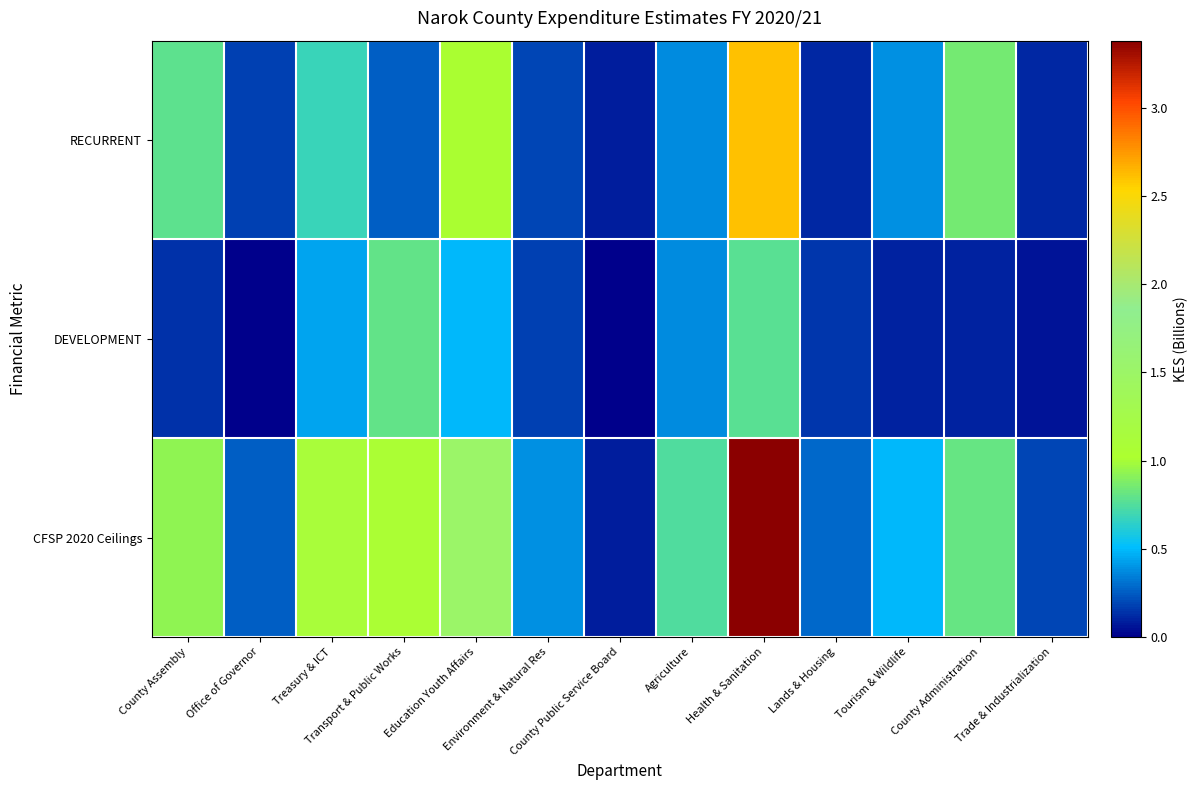

What is the difference between the highest and lowest values at Transport & Public Works?

807312427.3